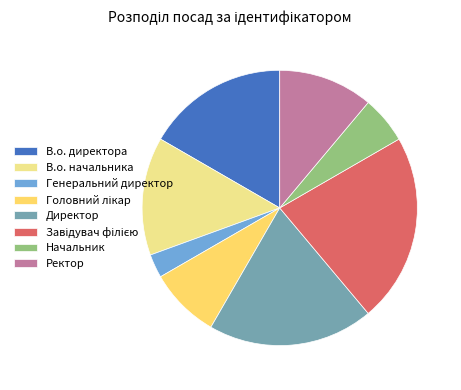

Which category has the smallest portion of the pie?

Генеральний директор